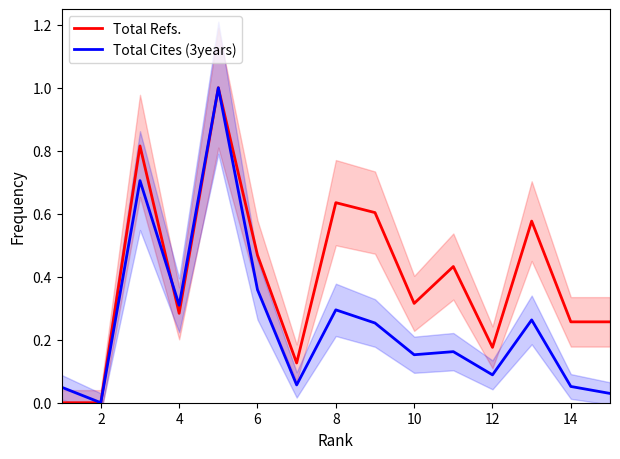

After their last crossing, which series has the higher values: Total Cites (3years) or Total Refs.?

Total Cites (3years)